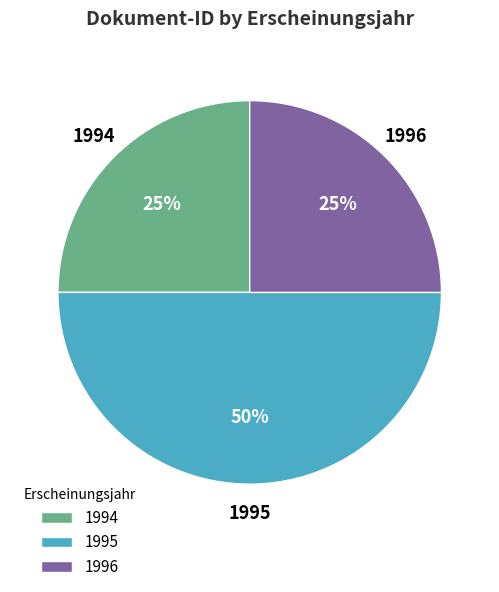

How many segments does this pie chart have?

3